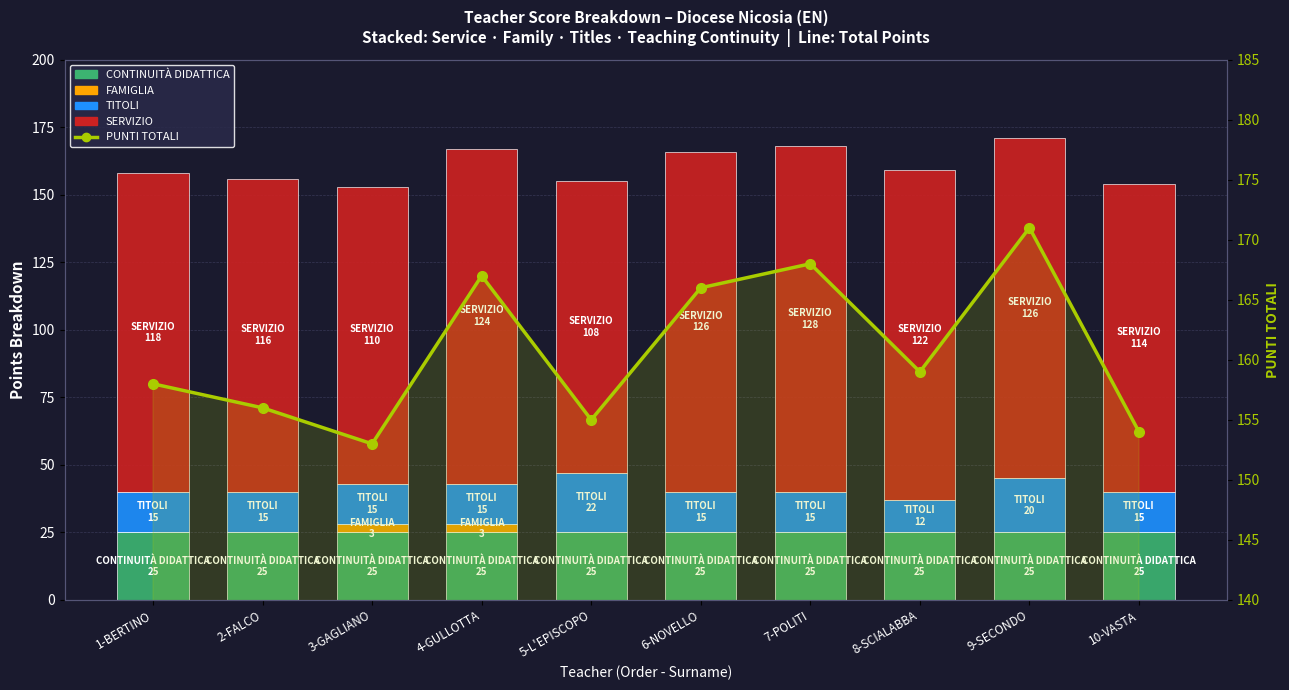

What are all the series names shown in the legend?

CONTINUITÀ DIDATTICA, FAMIGLIA, TITOLI, SERVIZIO, PUNTI TOTALI